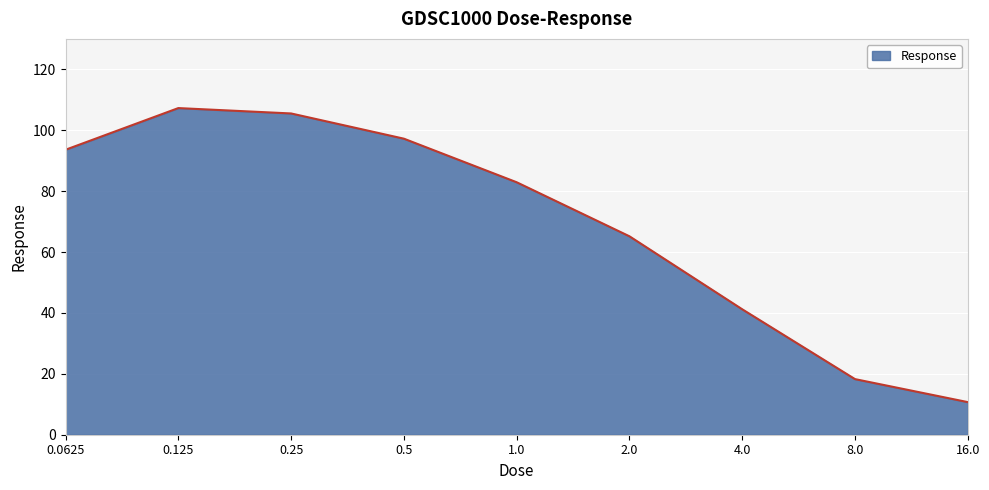

What is the maximum value shown in the chart?

107.3